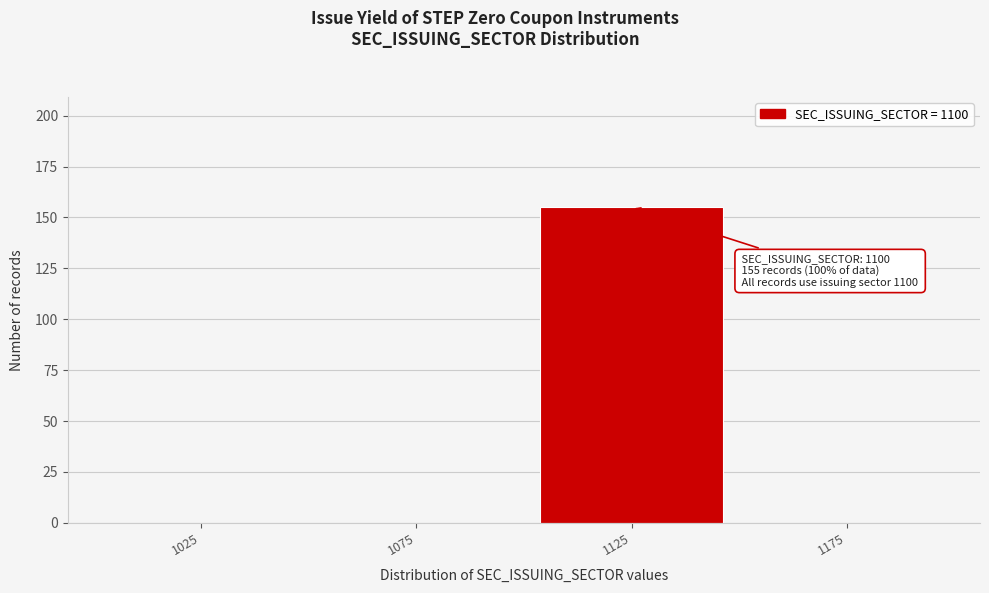

Reading left to right, extract all data points from this chart.

1025=0	1075=0	1125=155	1175=0